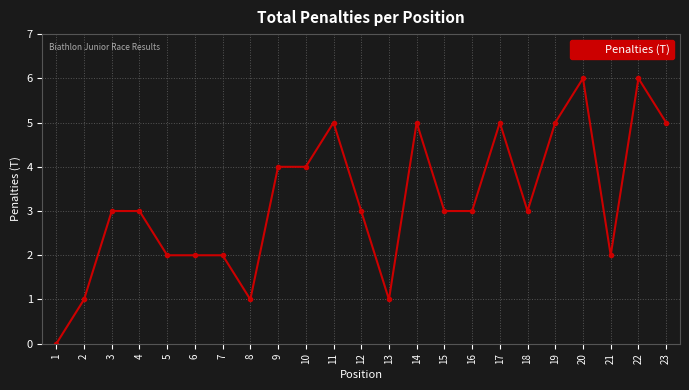

True or false: the data shows 5 at 17.

True